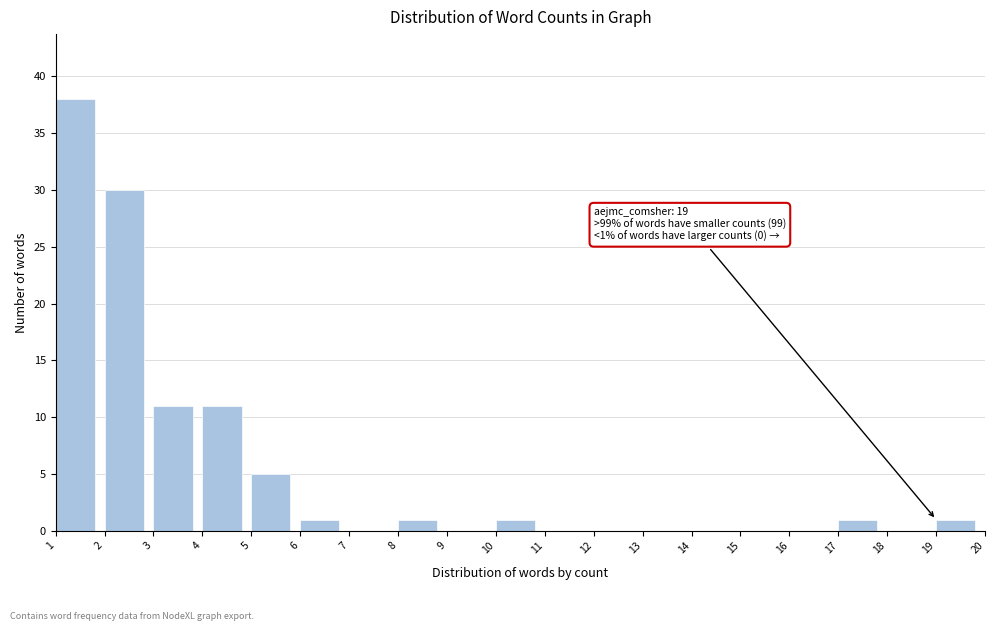

Which range on the x-axis has the tallest bar?

1 to 2